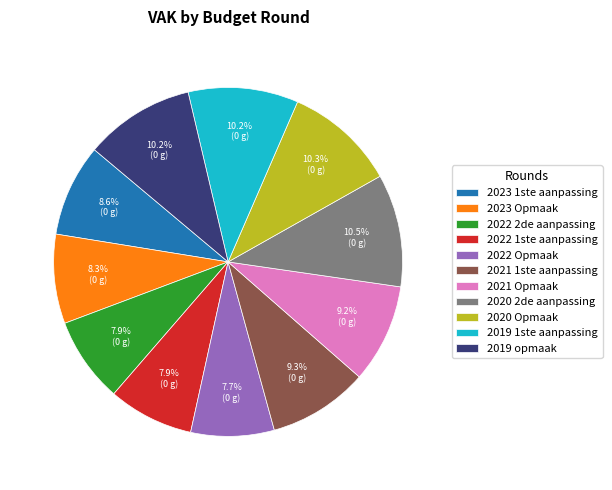

Does 2022 2de aanpassing represent more than half of the total?

No